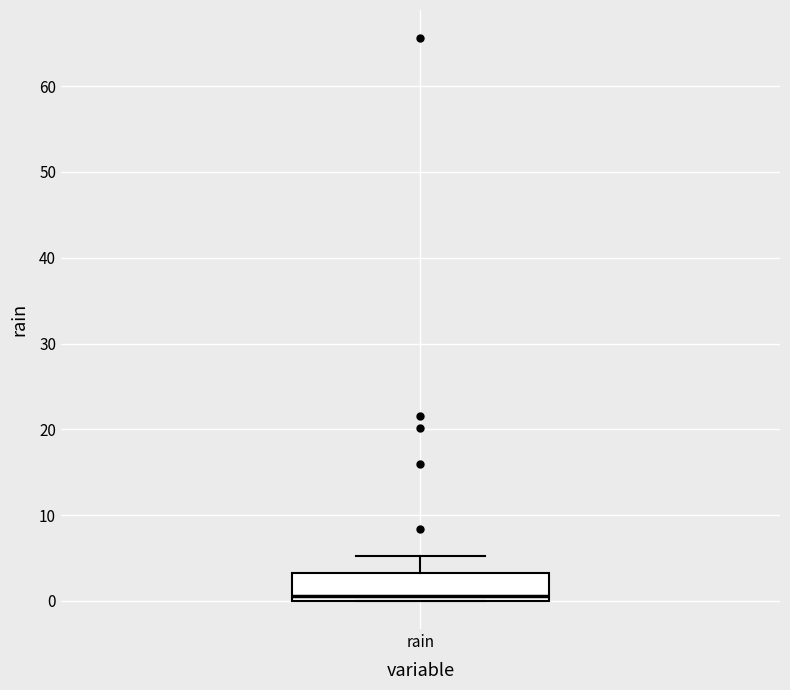

Transcribe this box plot: give where the median line is, the range the box spans, and where the two whiskers end, as read against the y-axis. The values are not printed on the chart, so give them approximately, as read against the axis.

median 1, box 0 to 3, whiskers 0 to 5